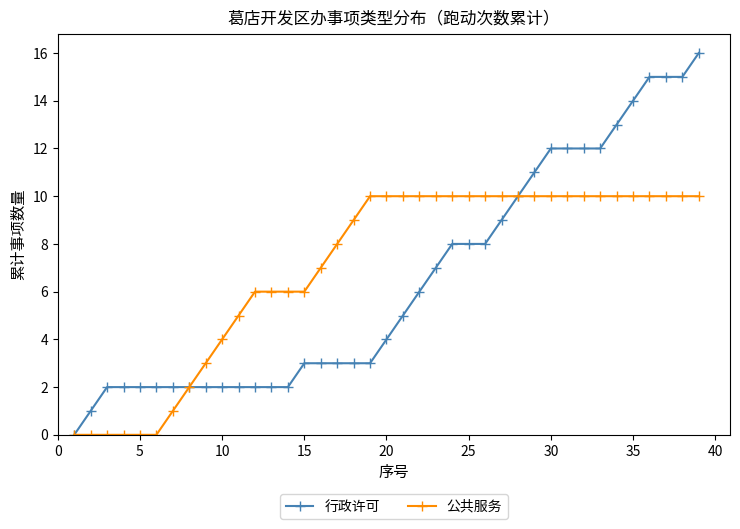

Reading left to right, what are all the values shown in this chart?

行政许可: 0	1	2	2	2	2	2	2	2	2	2	2	2	2	3	3	3	3	3	4	5	6	7	8	8	8	9	10	11	12	12	12	12	13	14	15	15	15	16
公共服务: 0	0	0	0	0	0	1	2	3	4	5	6	6	6	6	7	8	9	10	10	10	10	10	10	10	10	10	10	10	10	10	10	10	10	10	10	10	10	10